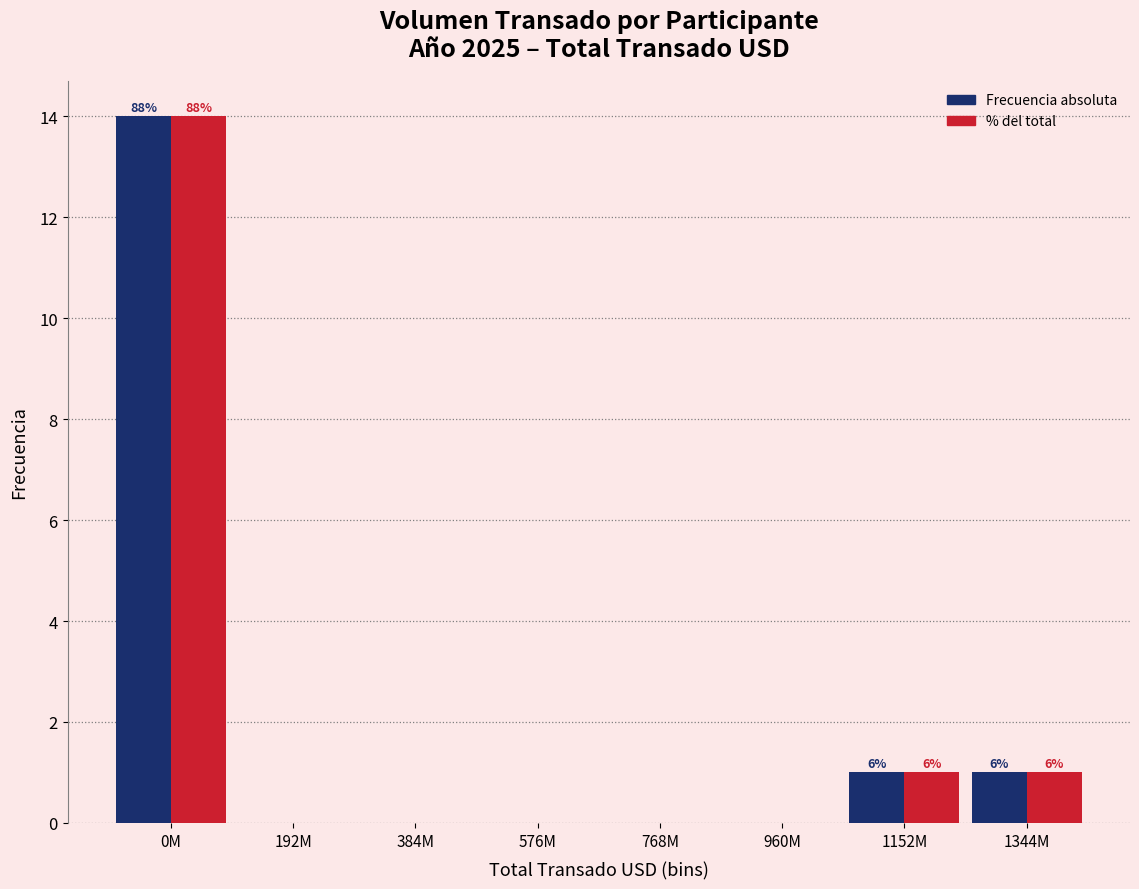

Which category has the highest value across all series?

0M